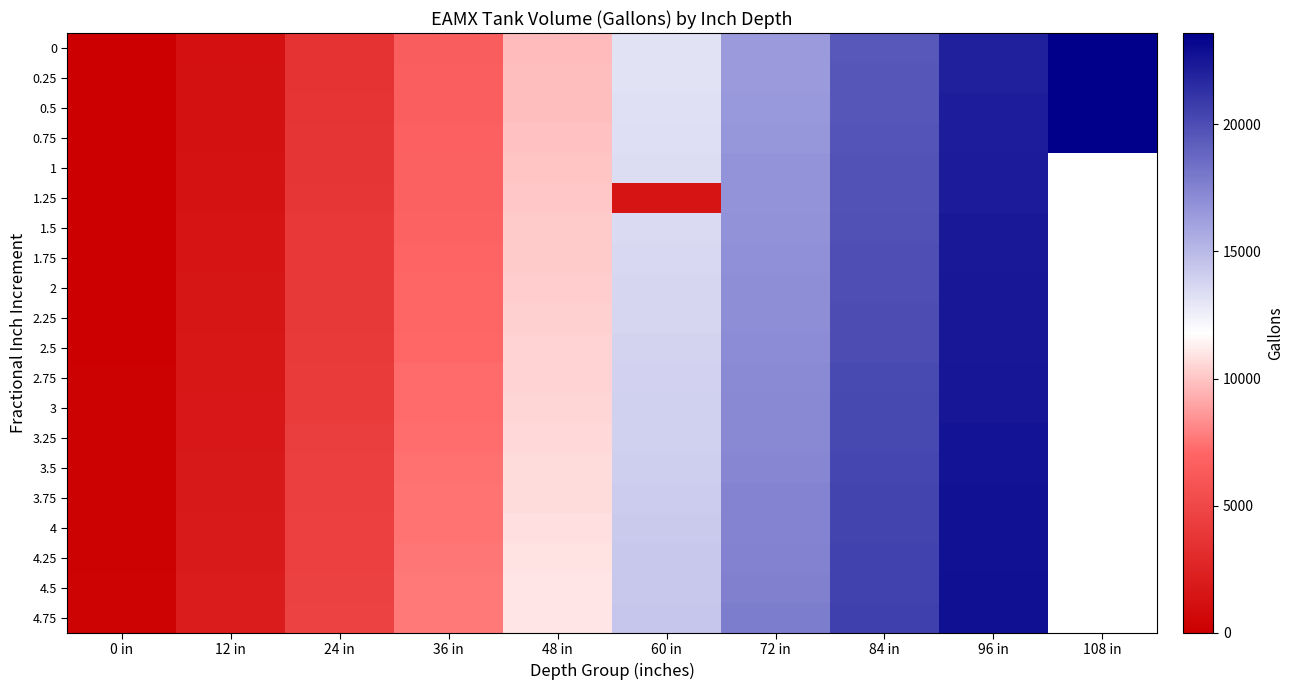

What is the difference between the 4.5 values at 12 in and 60 in?

12393.0